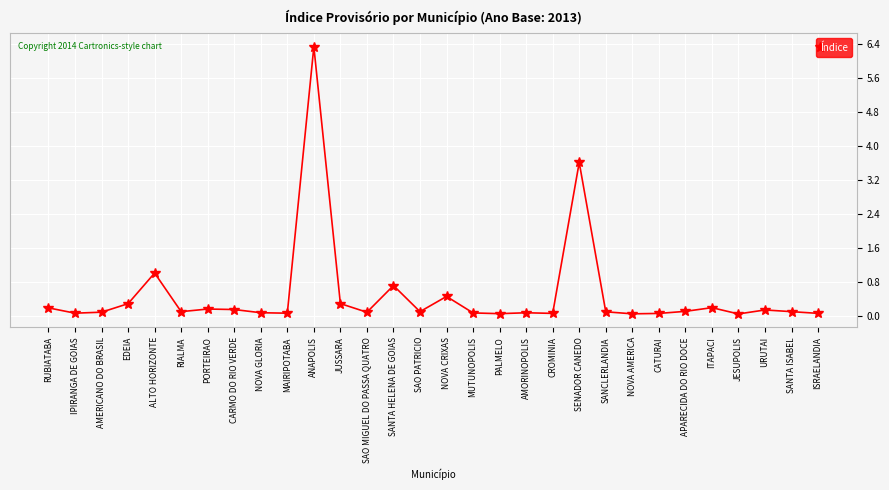

What position from the right is ANAPOLIS?

20